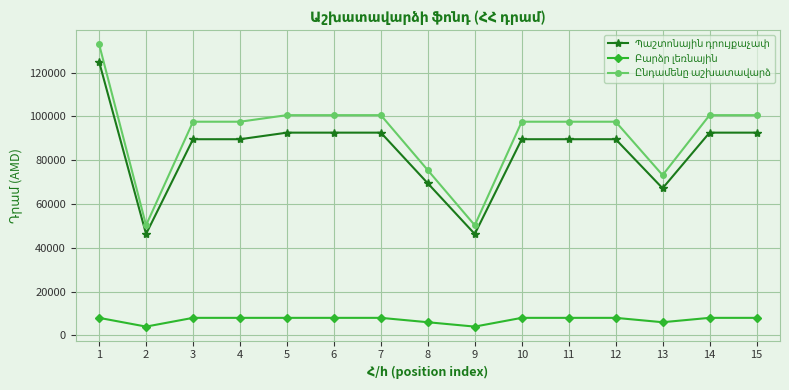

What is the spread (max minus min) of values at 3?

89611